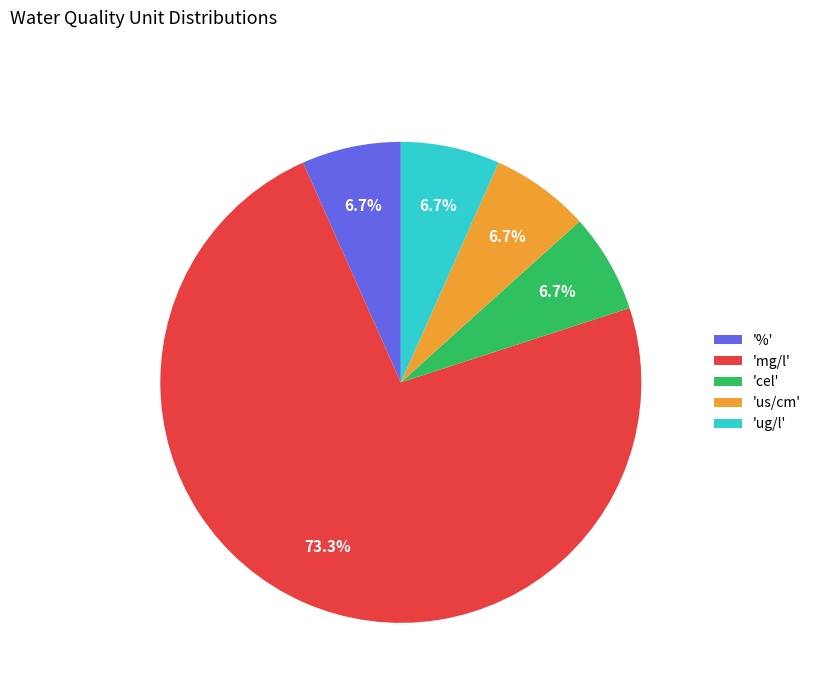

Which category accounts for the majority?

'mg/l'